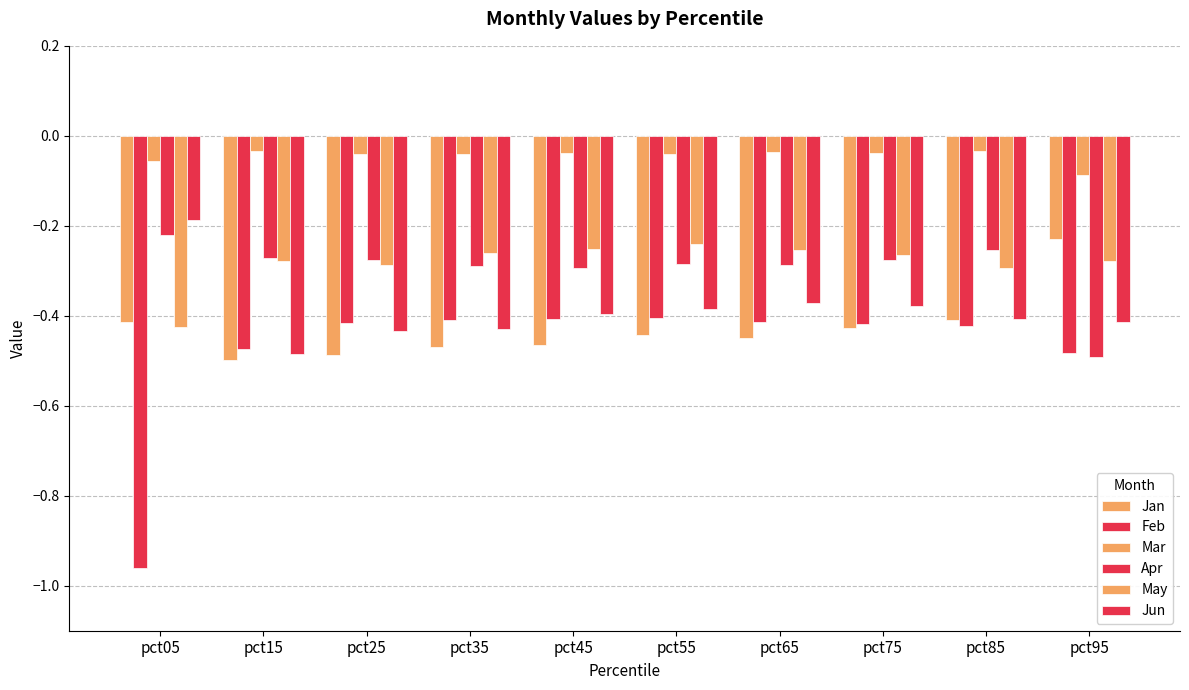

How many distinct data groups are displayed?

6